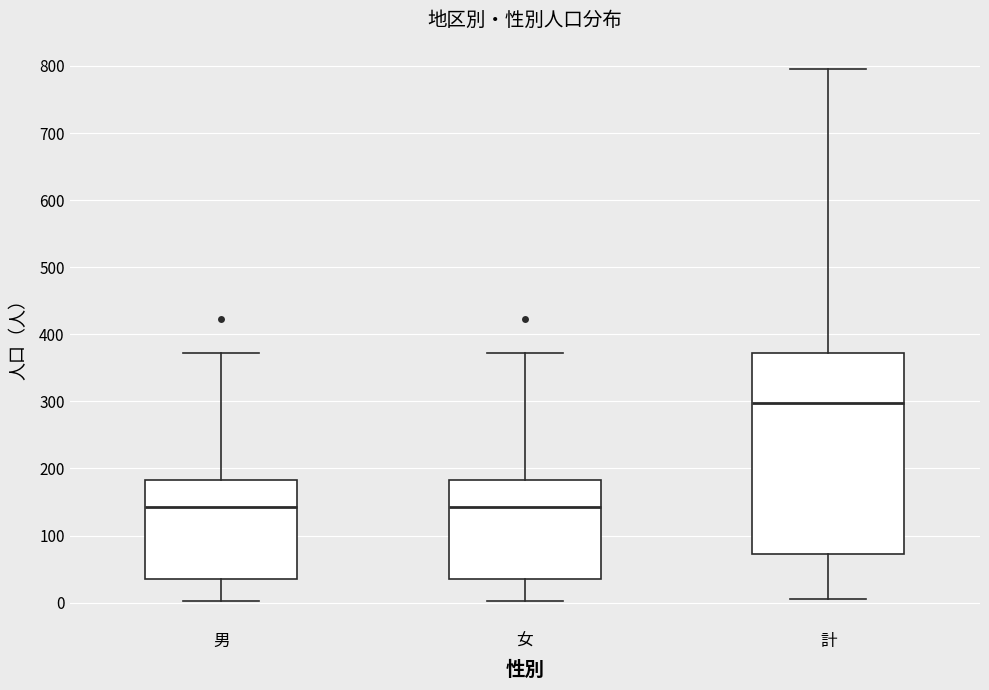

Which box's median line is the highest?

計